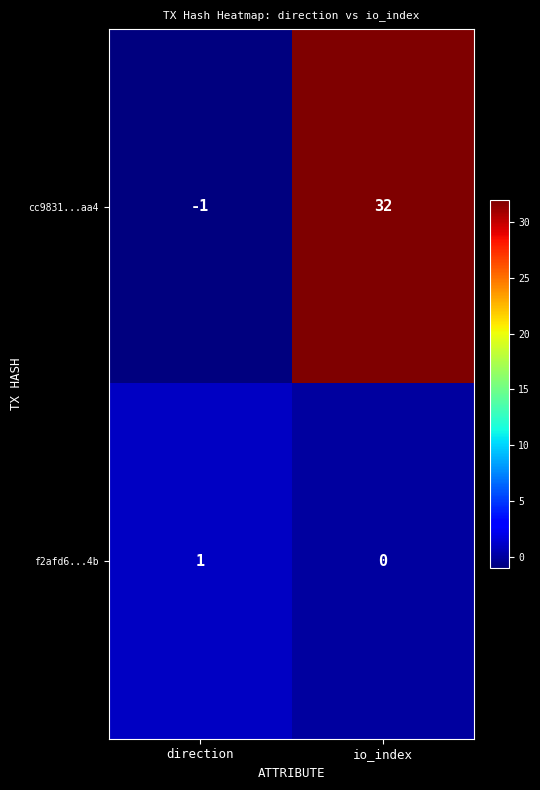

Reading left to right, transcribe all the data shown in this chart.

cc9831...aa4: -1	32
f2afd6...4b: 1	0